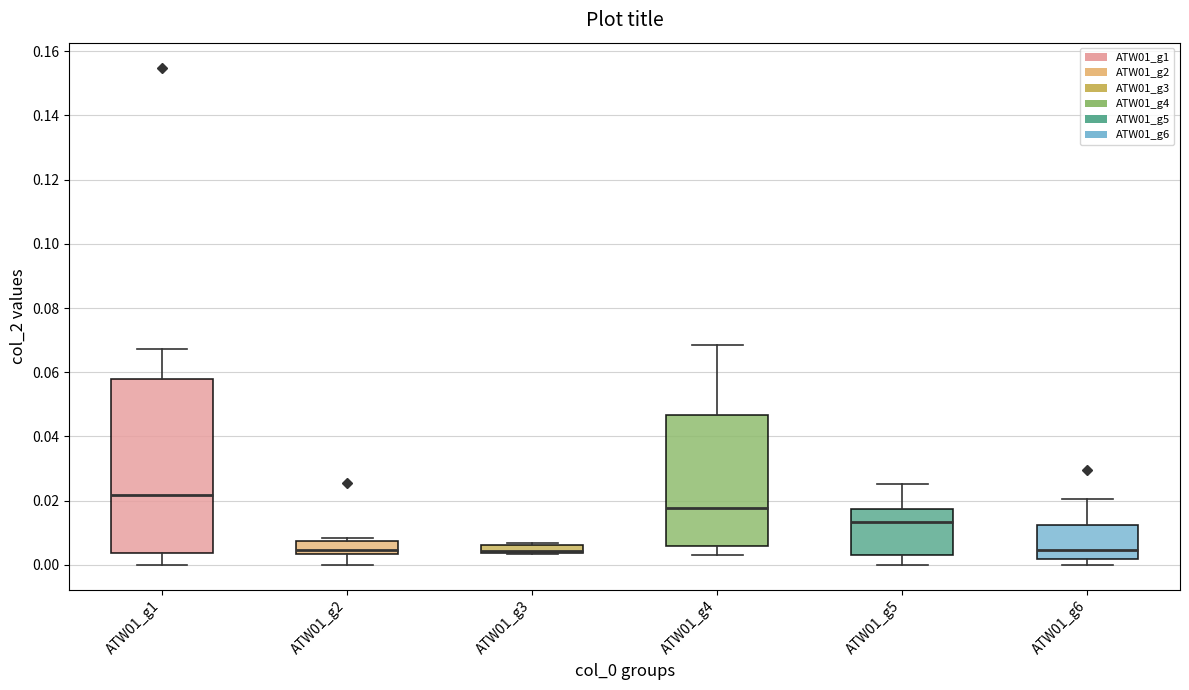

Where is the lower edge of the box for ATW01_g2 on the y-axis? The values are not printed on the chart, so give them approximately, as read against the axis.

0.004